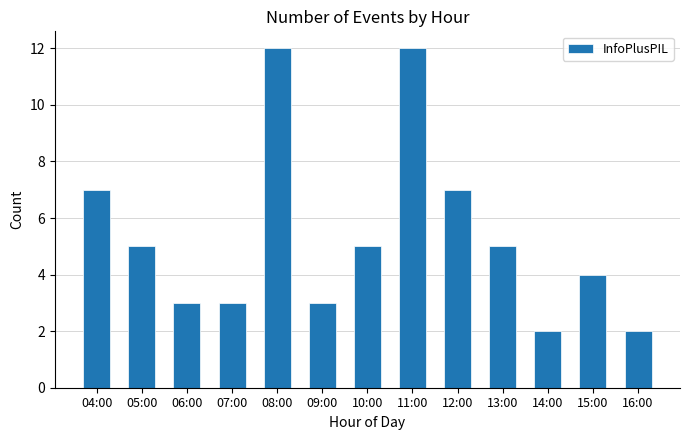

What is the maximum value shown in the chart?

12